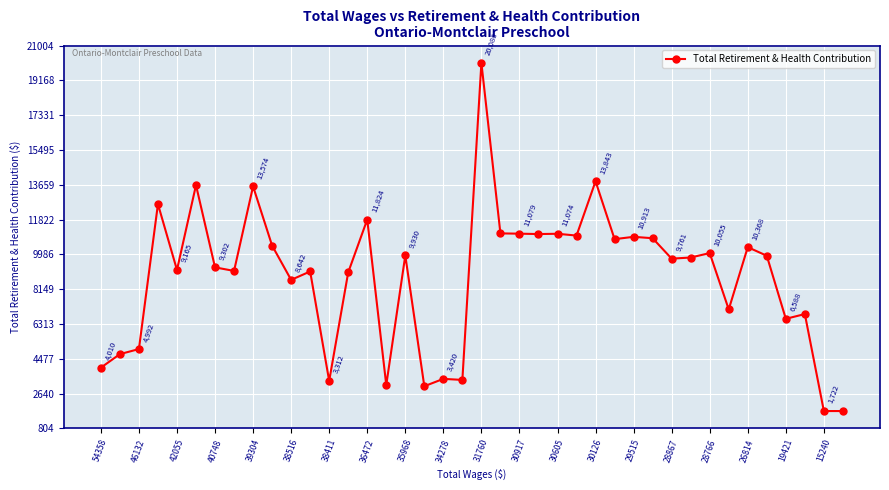

Does the chart display data point markers on the line(s)?

Yes